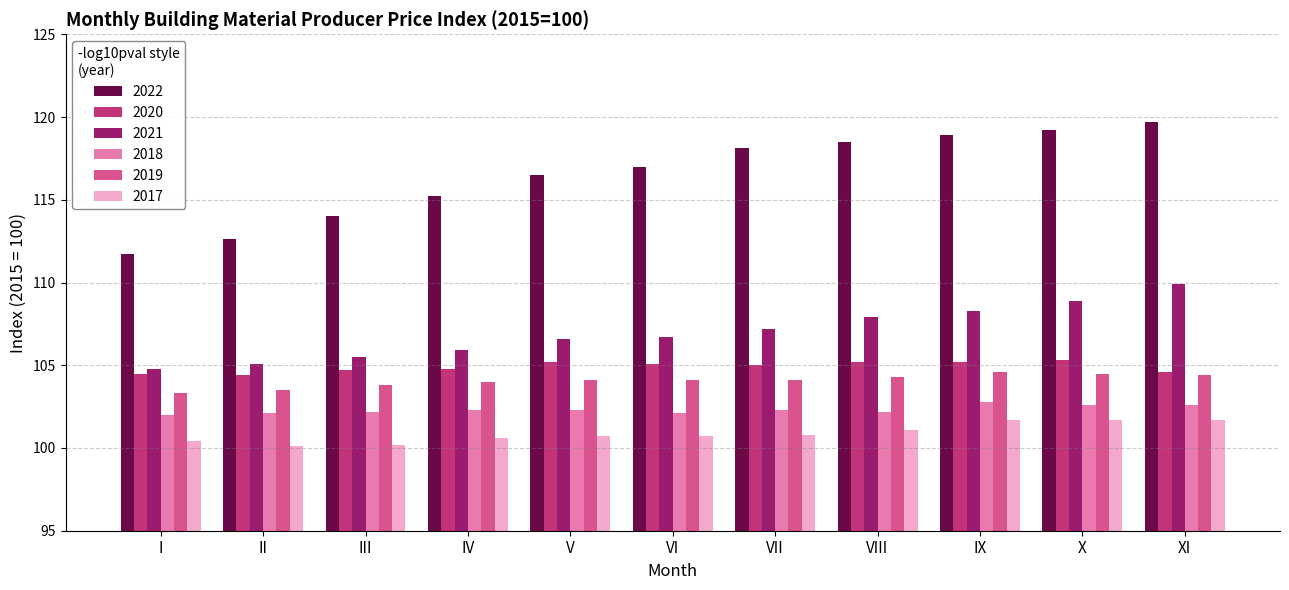

Is it true that 2018 equals 102.2 at III?

True